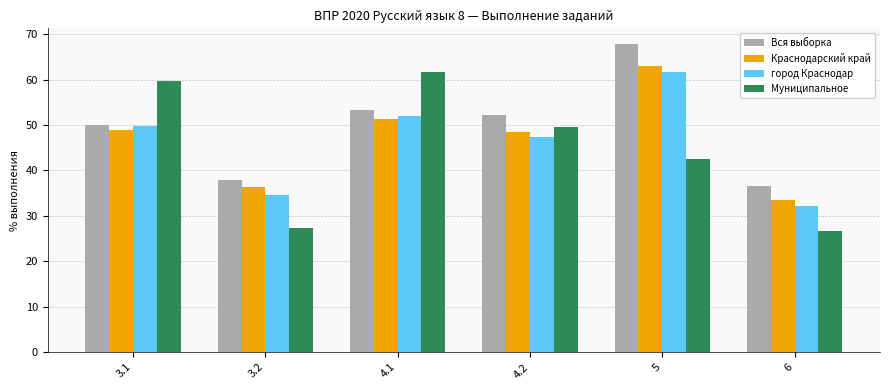

What is the sum of the Краснодарский край values at 3.1 and 4.2?

97.5